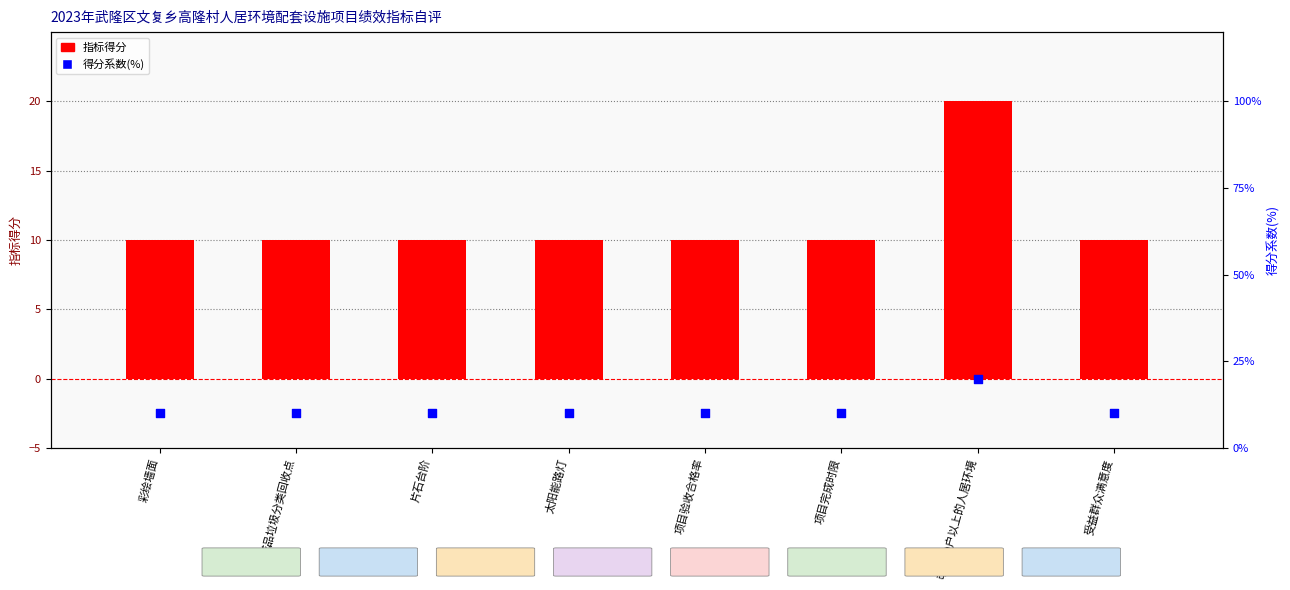

What are all the series names shown in the legend?

指标得分, 得分系数(%)